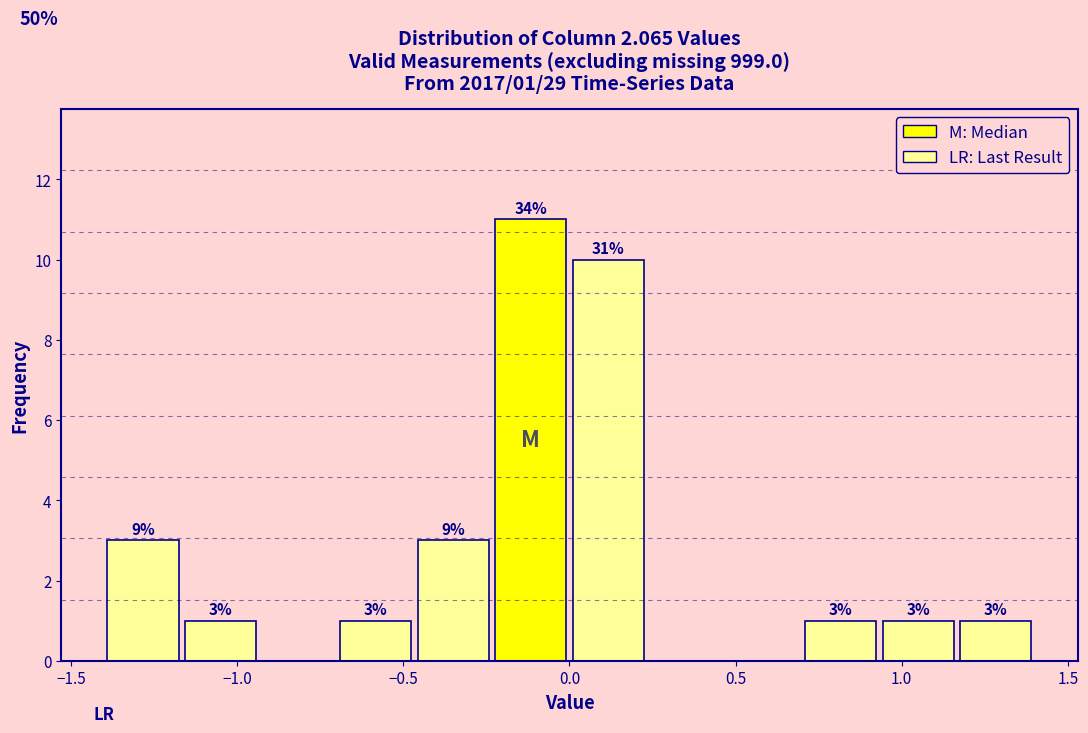

Over which range of the x-axis is the bar tallest?

-0.25 to 0.00